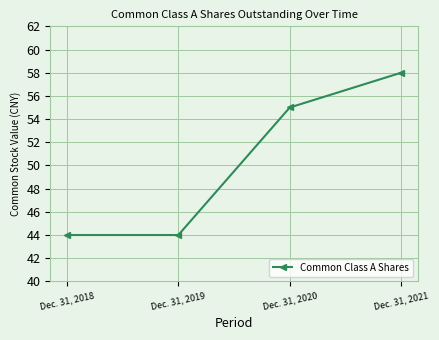

What is the average value?

50